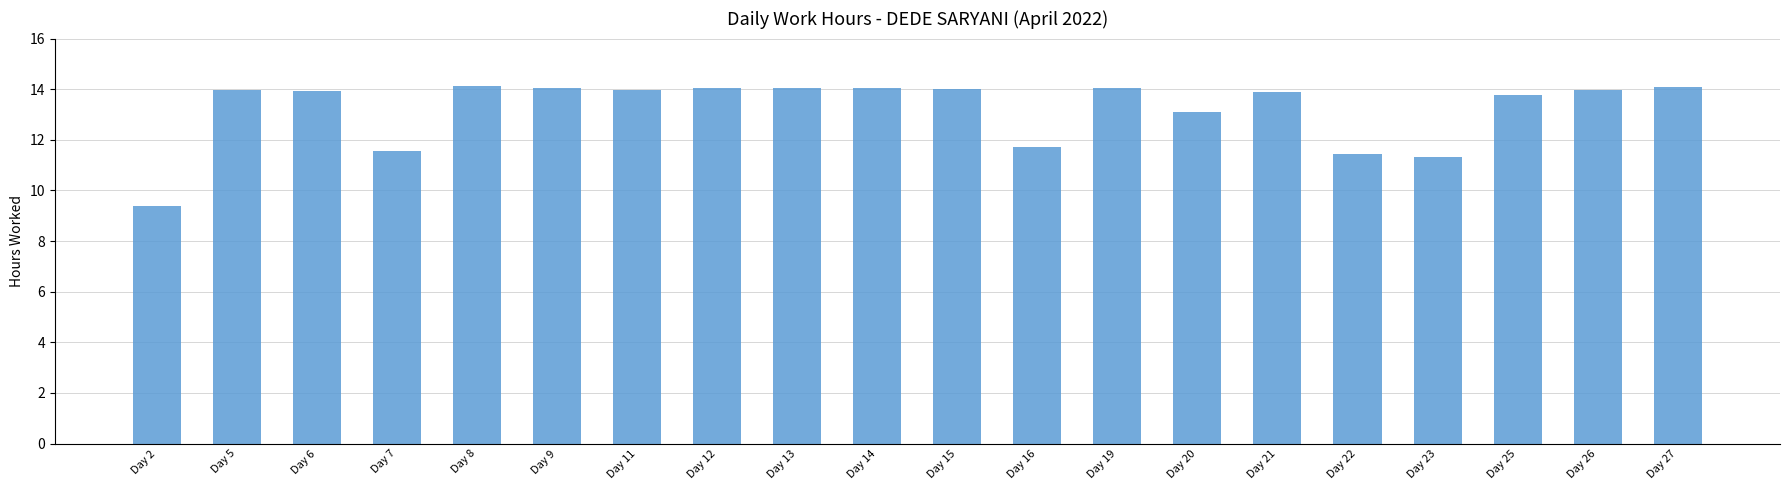

Does the chart contain any negative values?

No